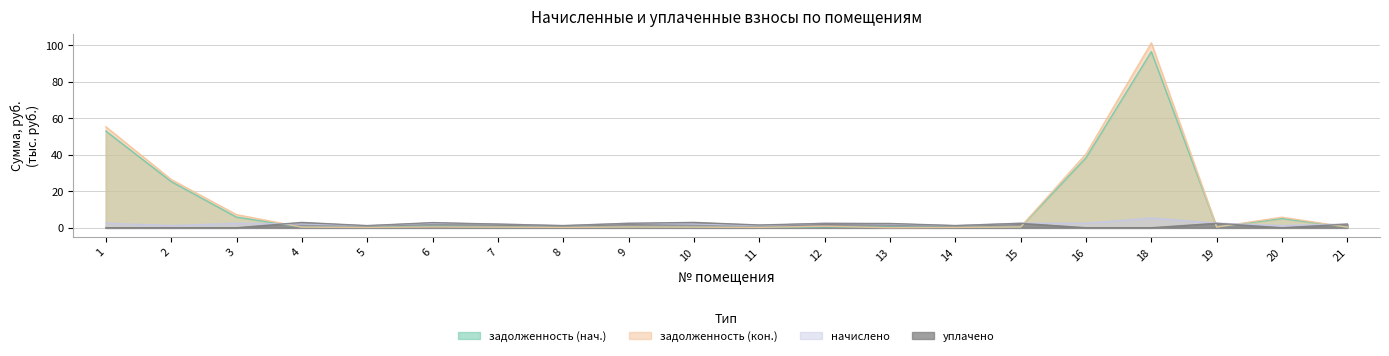

How many categories are shown in the chart?

20